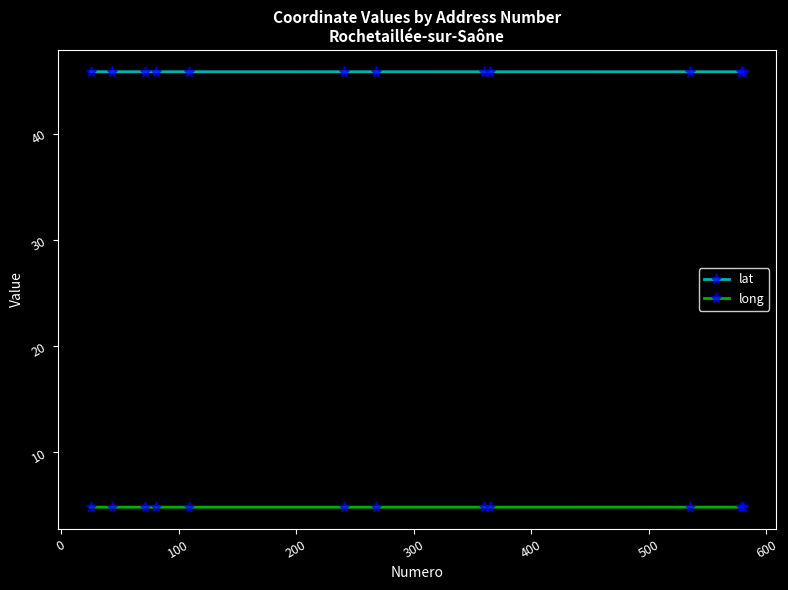

What is the greatest value displayed?

45.8